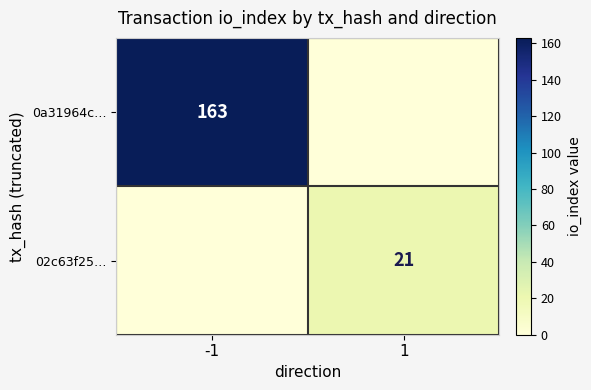

Is it true that 0a31964c… equals 280 at -1?

False